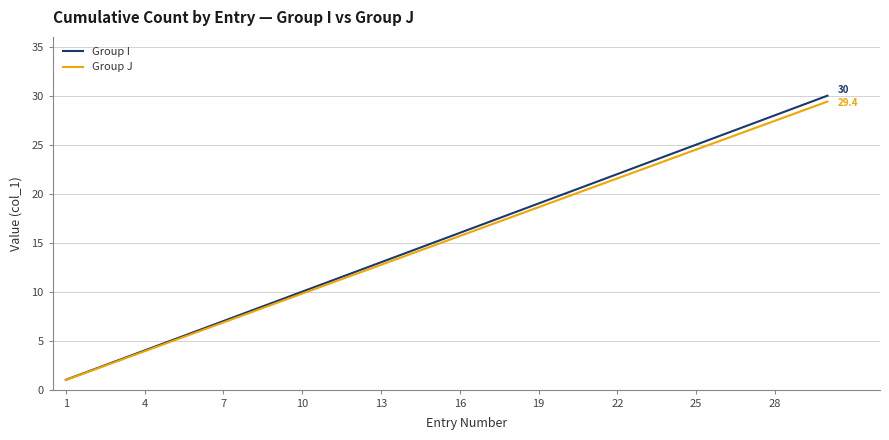

Which series has the widest spread of values?

Group I